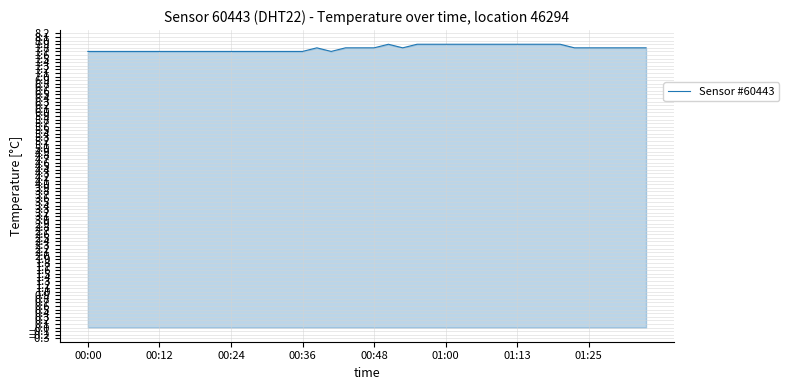

Does the chart have visible grid lines?

Yes